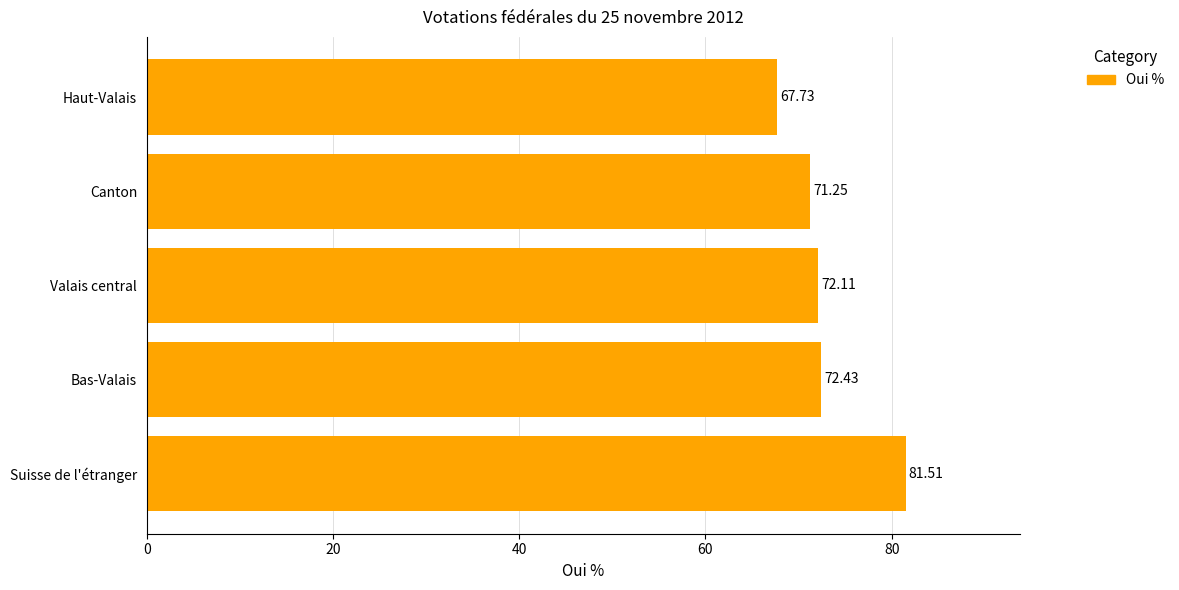

Which label corresponds to the smallest value in the chart?

Haut-Valais